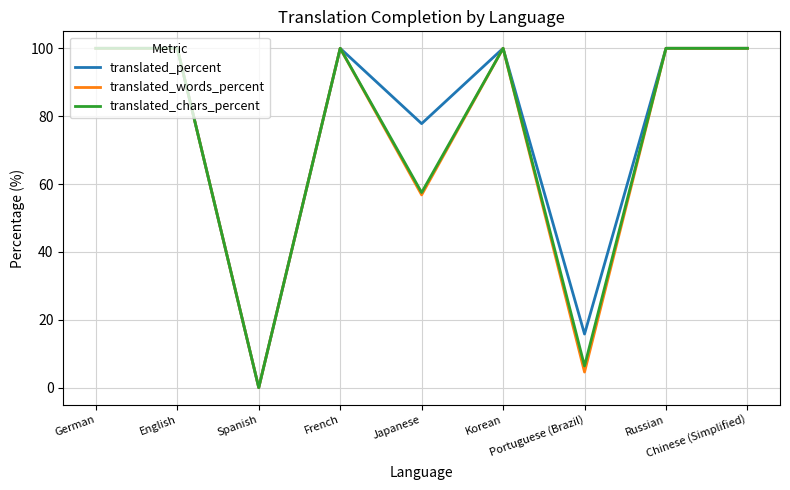

What is the maximum value shown in the chart?

100.0